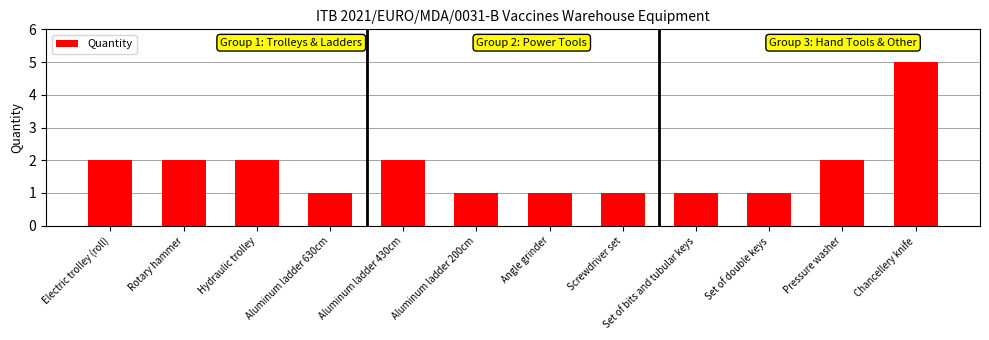

What position from the right is Set of bits and tubular keys?

4